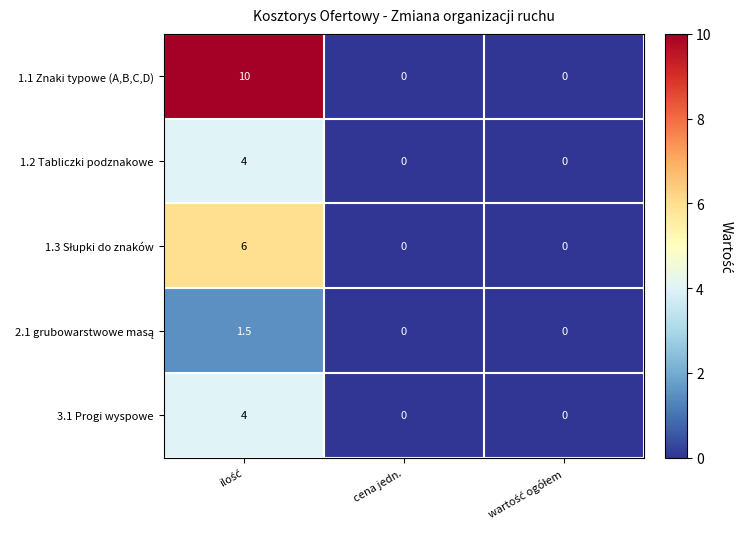

What is the average value of the 1.1 Znaki typowe (A,B,C,D) series?

3.3